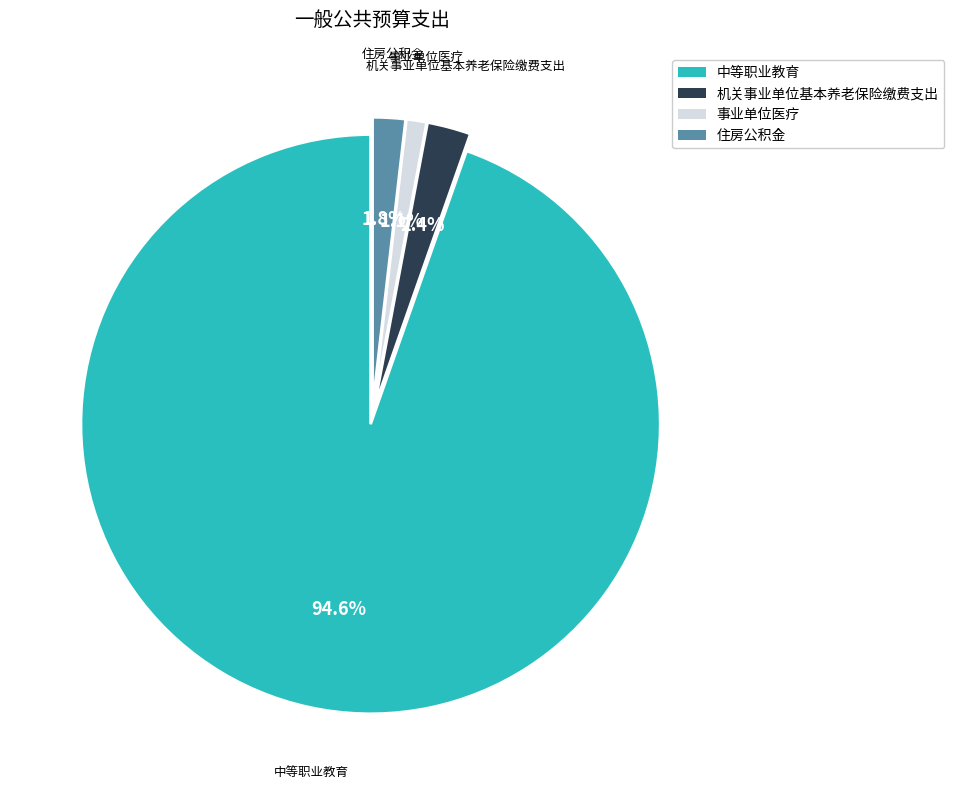

Is 中等职业教育 the majority of the pie?

Yes